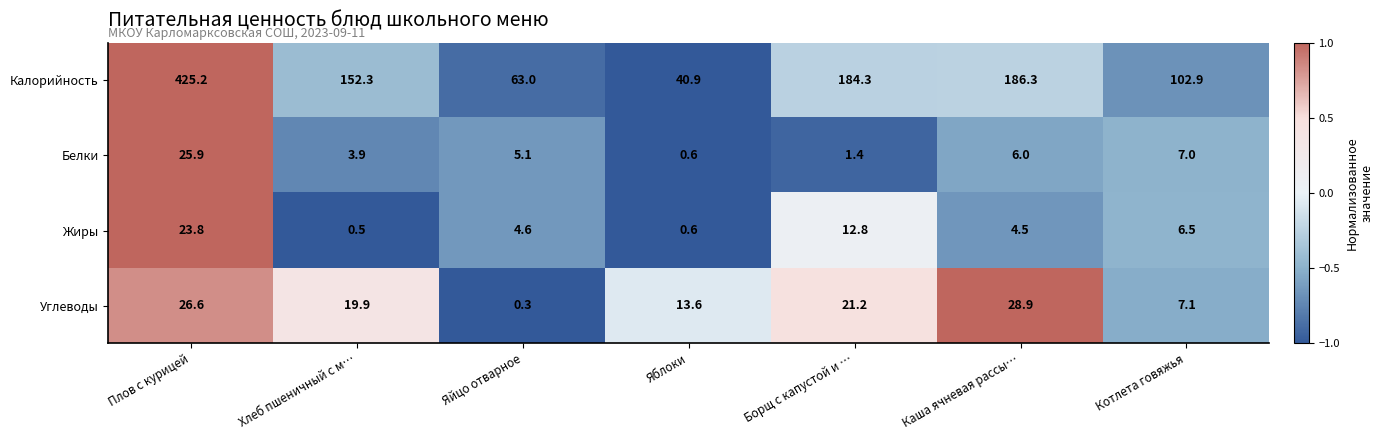

How many categories are shown in the chart?

7